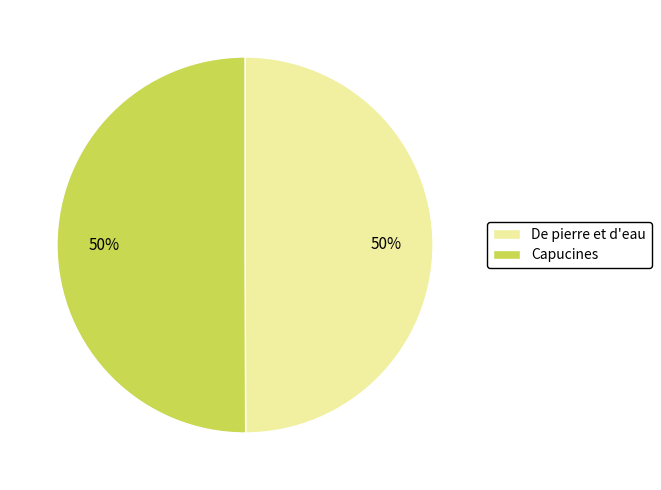

Is the sum of De pierre et d'eau and Capucines greater than half?

Yes